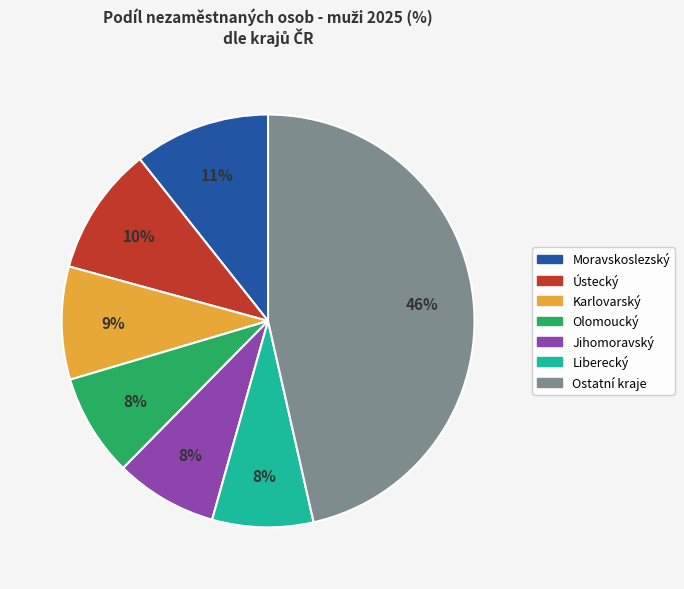

Is there a majority slice in this chart?

No